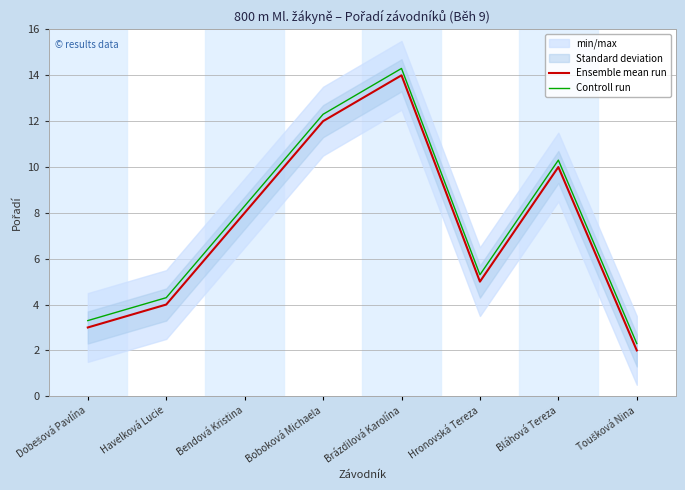

True or false: Ensemble mean run and Controll run cross at least once.

False